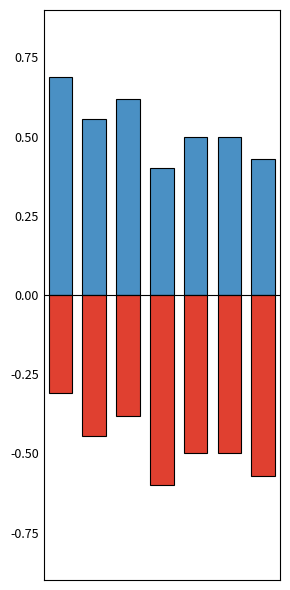

How many categories are shown in the chart?

7